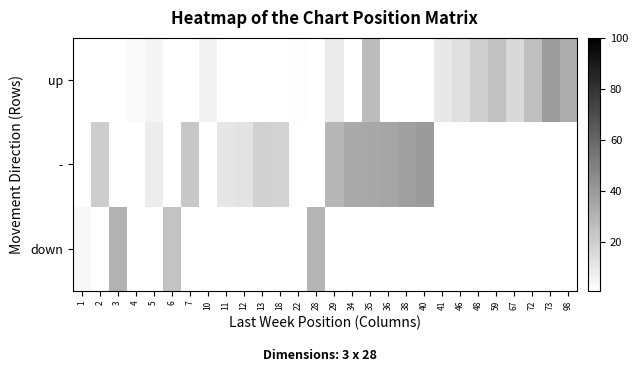

At which category does the chart reach its minimum across all series?

2